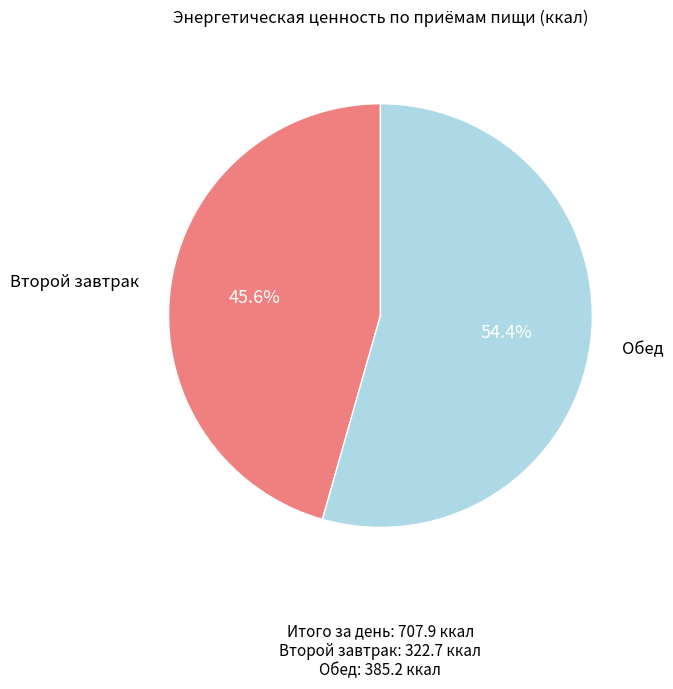

To the nearest percent, what is the difference between the largest and smallest slice percentages?

9%